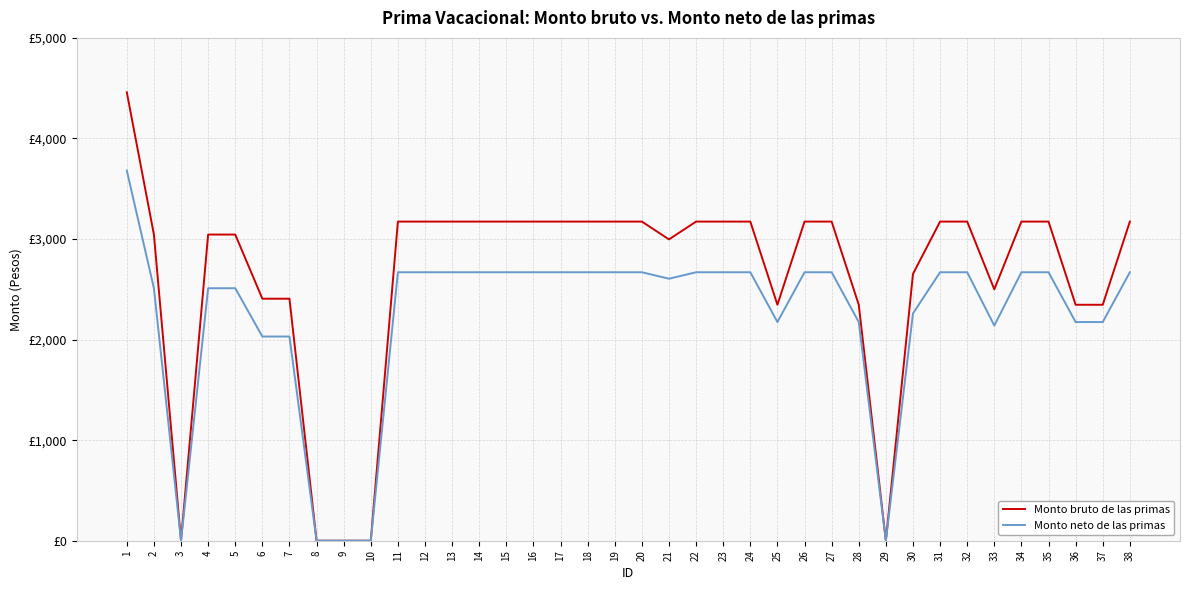

What is the difference between the maximum and minimum values in the Monto neto de las primas series?

3680.6